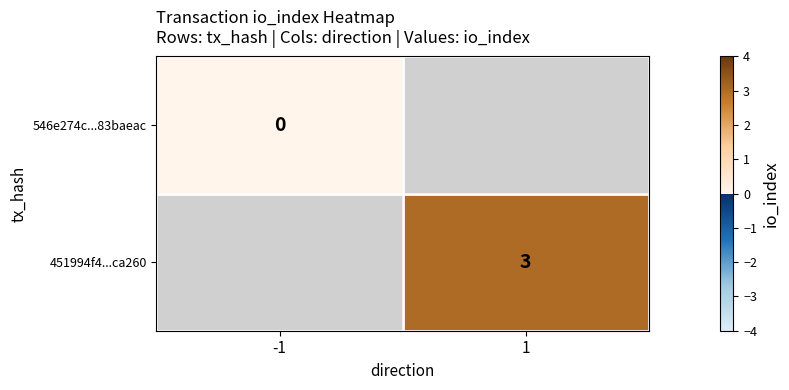

The value of 451994f4...ca260 at 1 is 2. True or false?

False